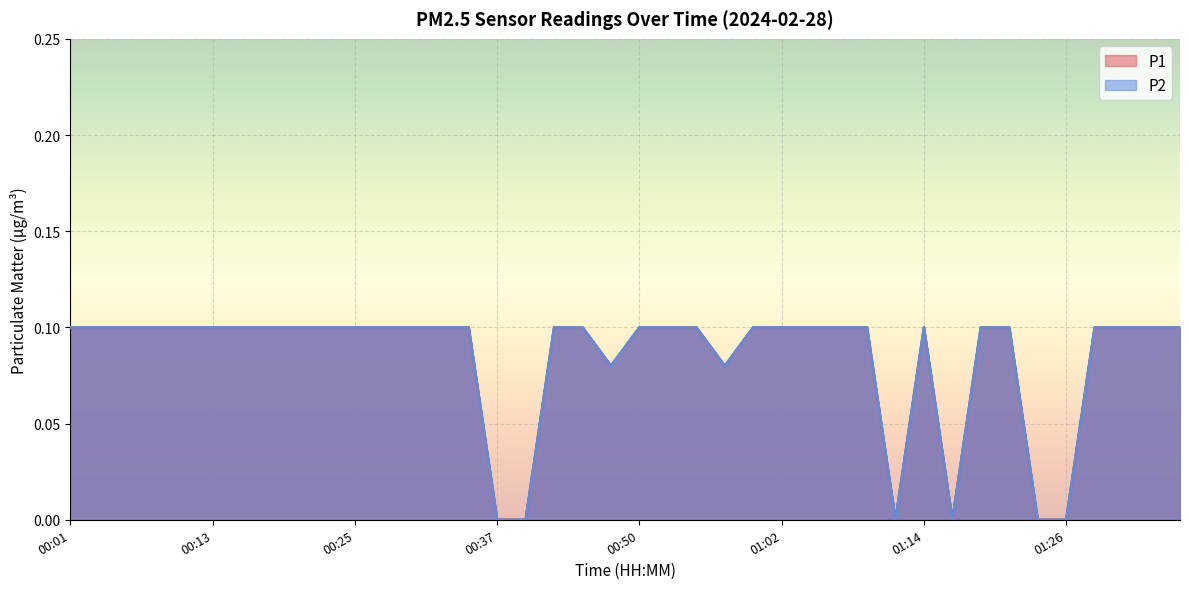

Which series has the widest spread of values?

P1